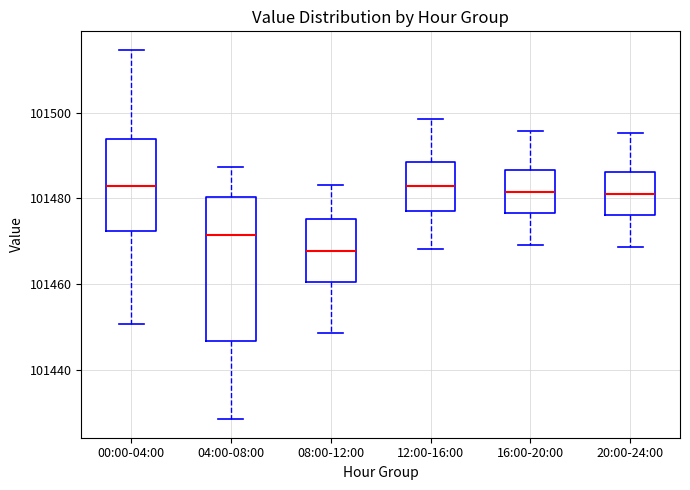

Where is the upper edge of the box for 20:00-24:00 on the y-axis? The values are not printed on the chart, so give them approximately, as read against the axis.

101486